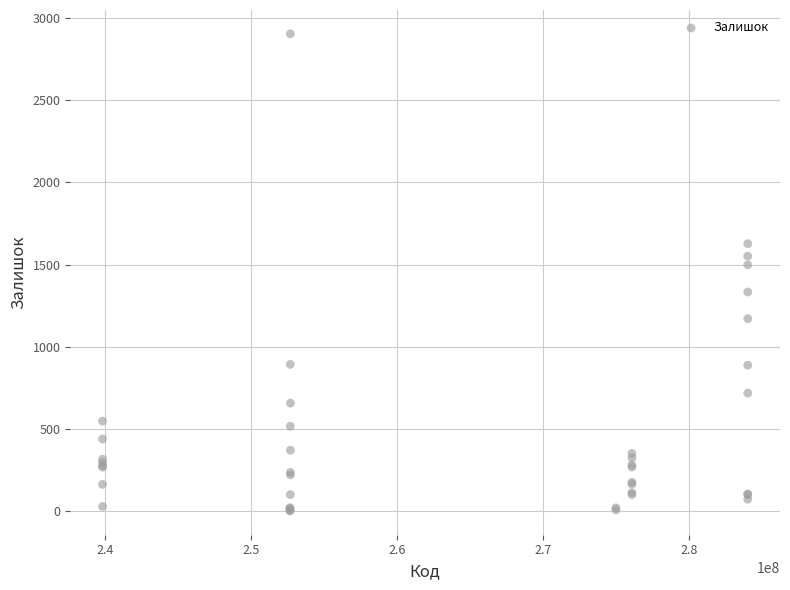

What Y value in the scatter plot is closest to 1453?

1499